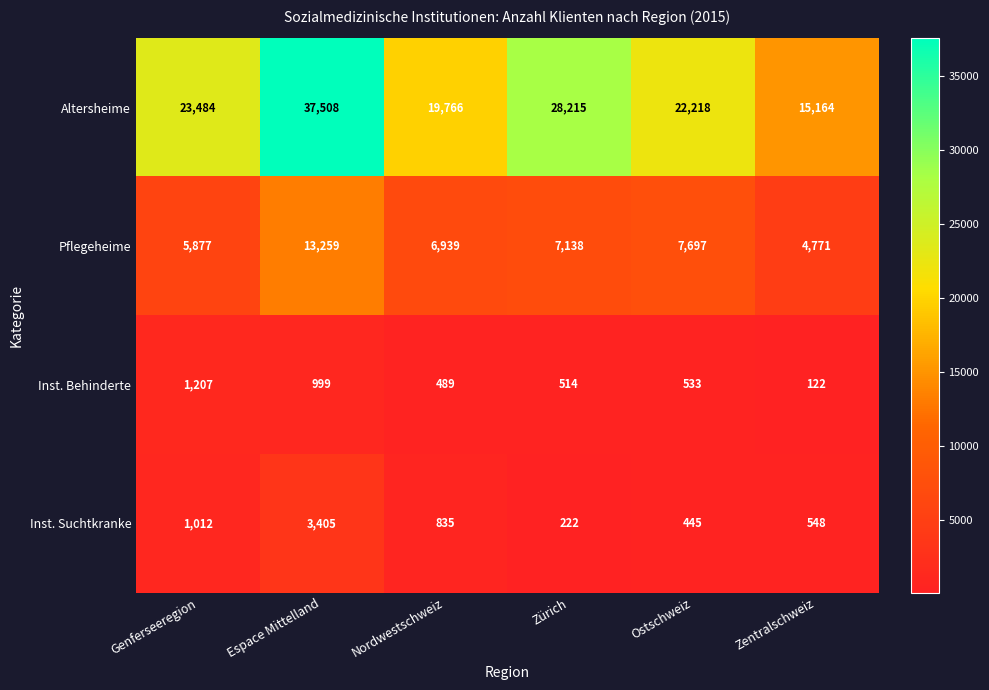

What is the difference between the second highest and minimum values in the Altersheime series?

13051